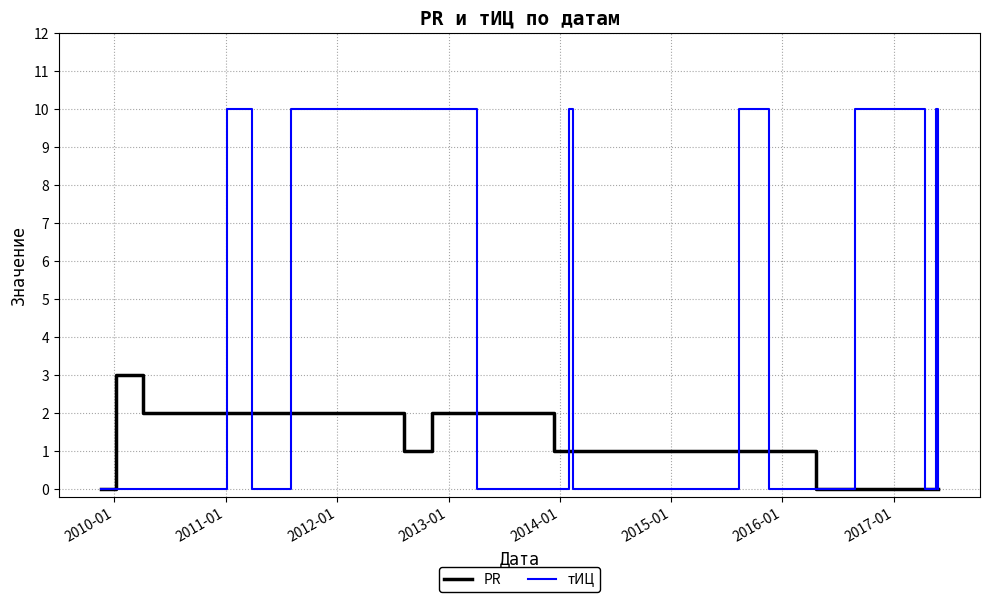

Which series has the widest spread of values?

тИЦ